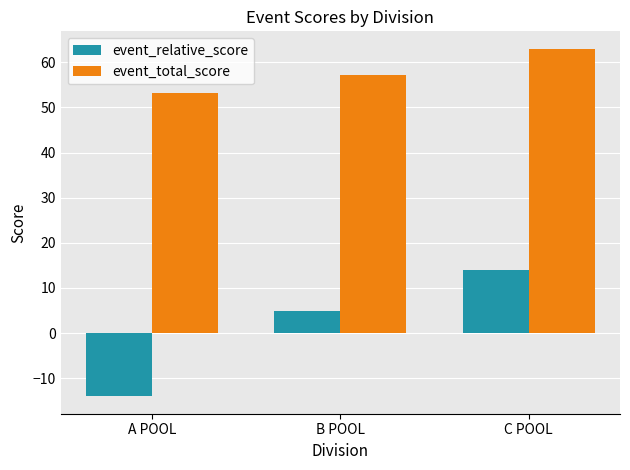

What is the smallest value displayed?

-14.0